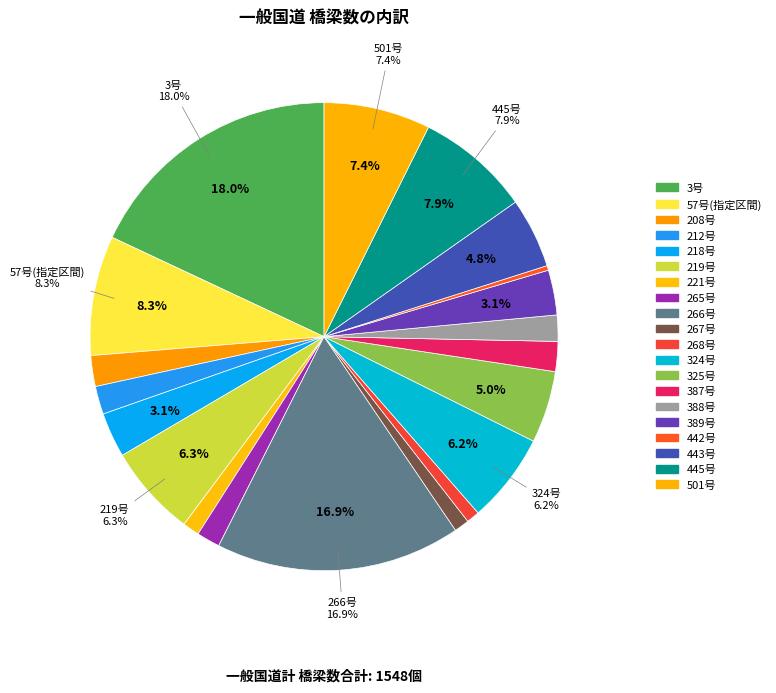

How many segments does this pie chart have?

20